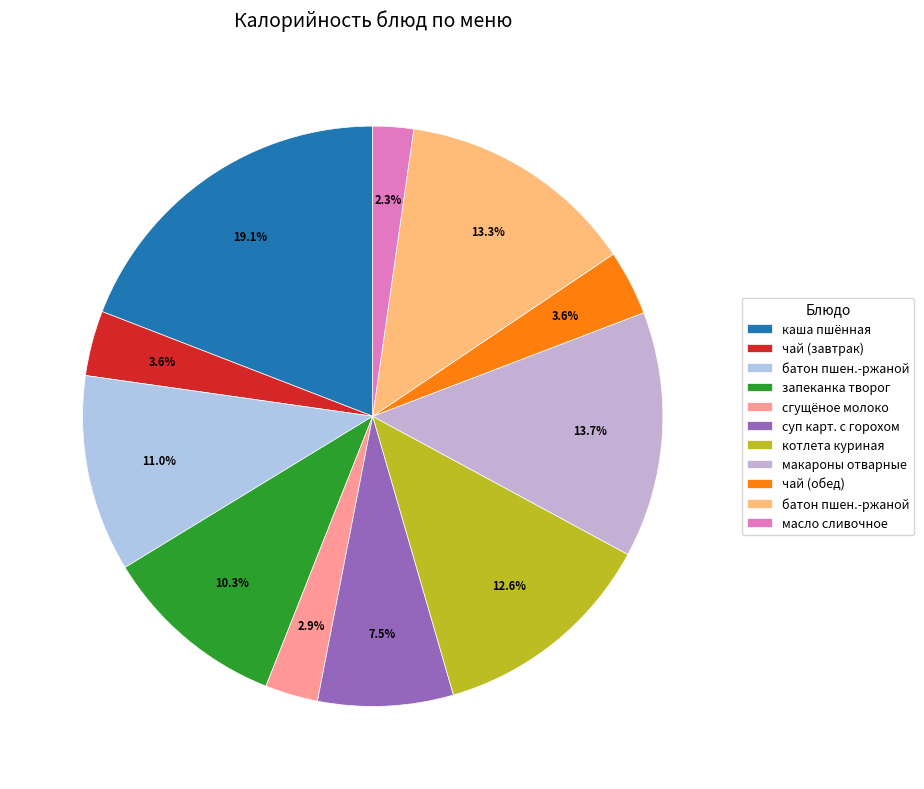

Count the number of slices in the pie.

11